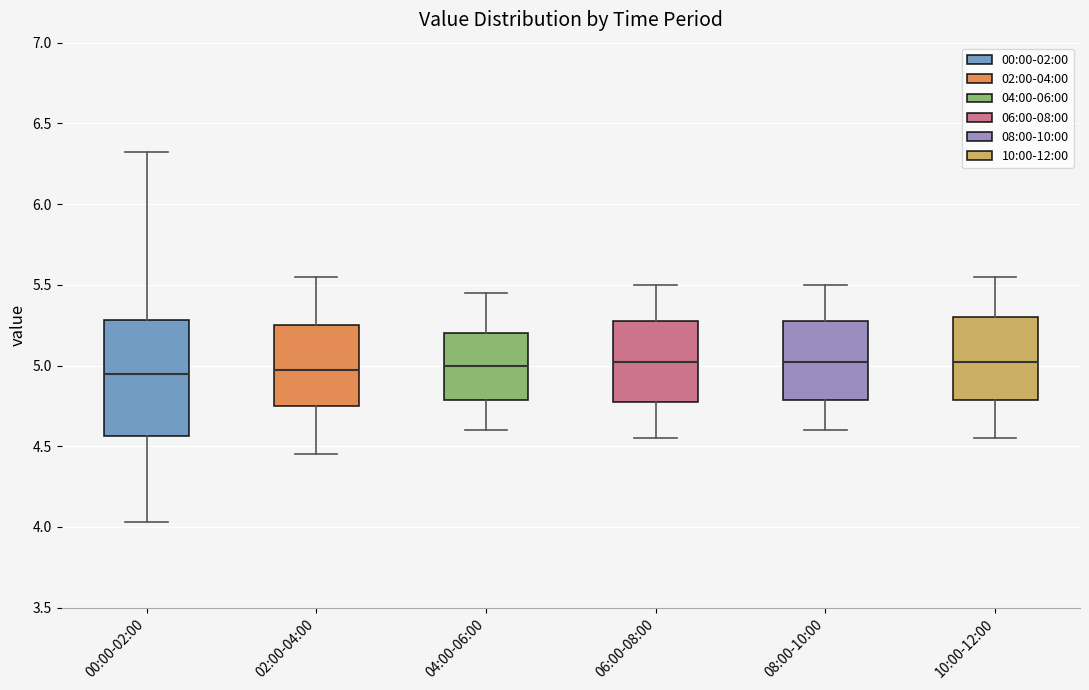

Reading left to right, read every box against the y-axis: the position of its median line, the range the box covers, and the ends of its whiskers. The values are not printed on the chart, so give them approximately, as read against the axis.

00:00-02:00: median 4.95, box 4.55 to 5.30, whiskers 4.05 to 6.30
02:00-04:00: median 5.00, box 4.75 to 5.25, whiskers 4.45 to 5.55
04:00-06:00: median 5.00, box 4.80 to 5.20, whiskers 4.60 to 5.45
06:00-08:00: median 5.05, box 4.80 to 5.30, whiskers 4.55 to 5.50
08:00-10:00: median 5.05, box 4.80 to 5.30, whiskers 4.60 to 5.50
10:00-12:00: median 5.05, box 4.80 to 5.30, whiskers 4.55 to 5.55